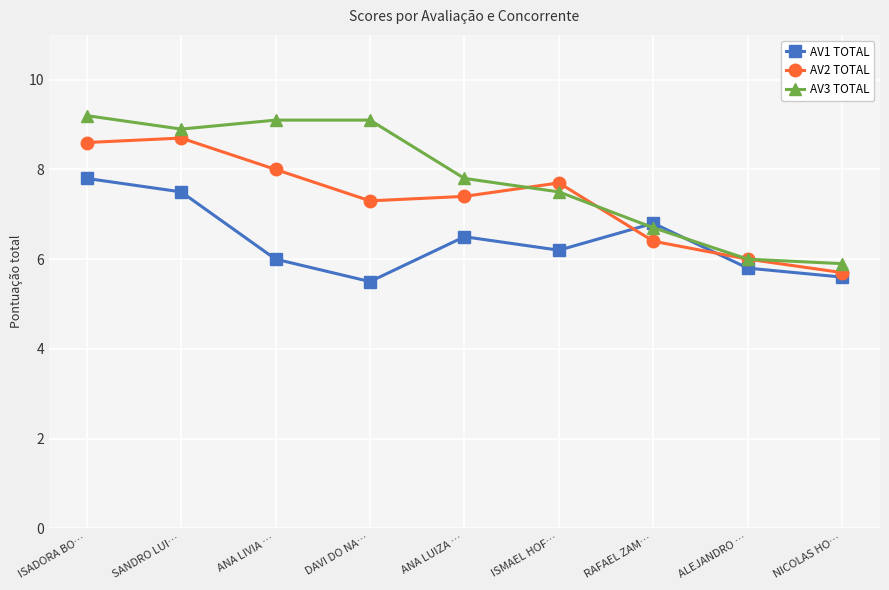

What is the sum of all AV3 TOTAL values?

70.2